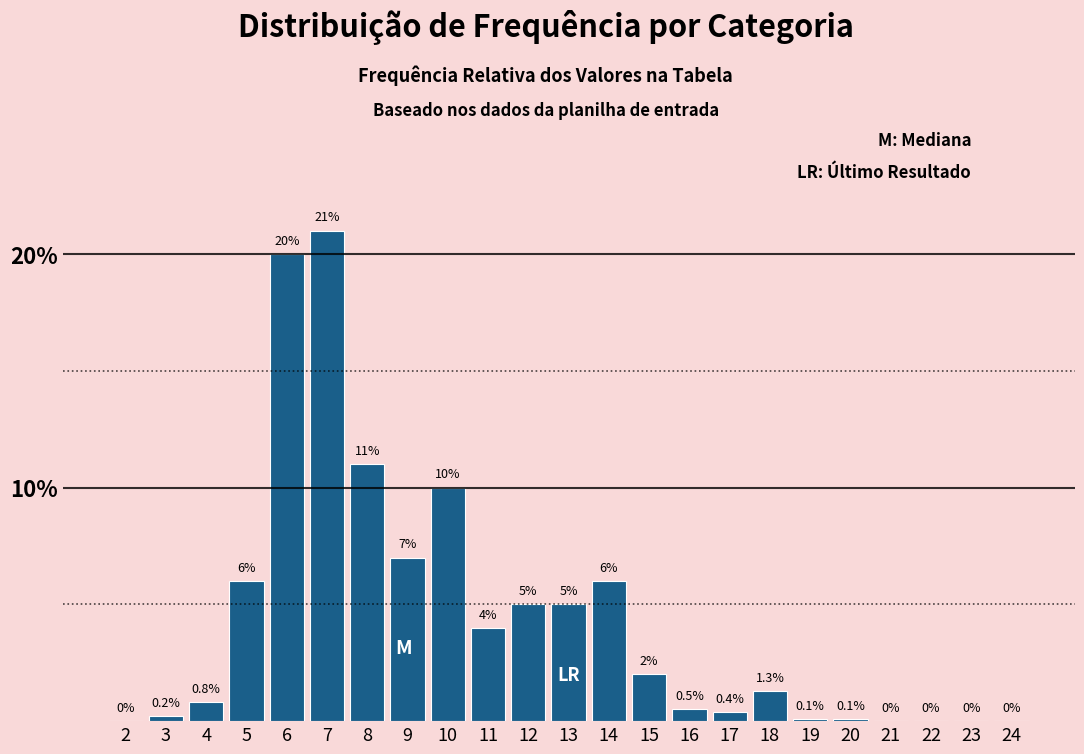

Reading left to right, what are all the values shown in this chart?

2=0.0	3=0.2	4=0.8	5=6.0	6=20.0	7=21.0	8=11.0	9=7.0	10=10.0	11=4.0	12=5.0	13=5.0	14=6.0	15=2.0	16=0.5	17=0.4	18=1.3	19=0.1	20=0.1	21=0.0	22=0.0	23=0.0	24=0.0